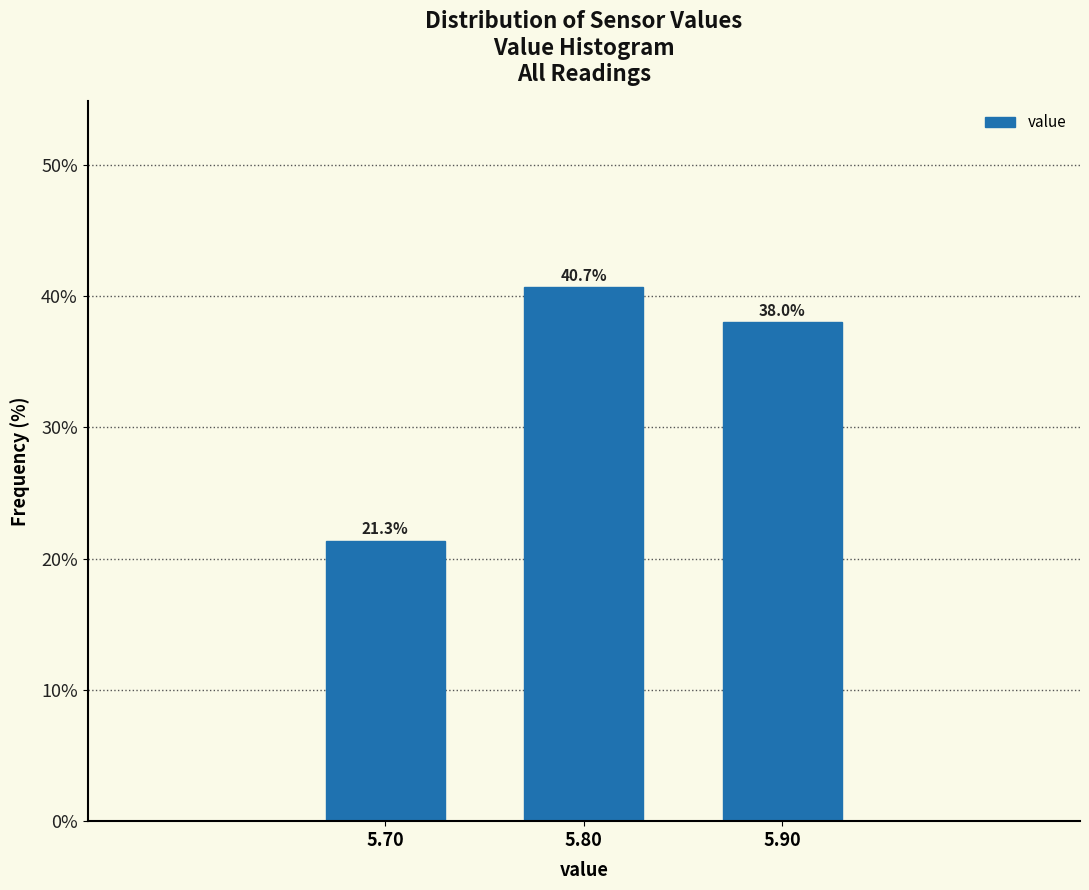

Reading right to left, what are all the values shown in this chart?

38.0	40.7	21.3